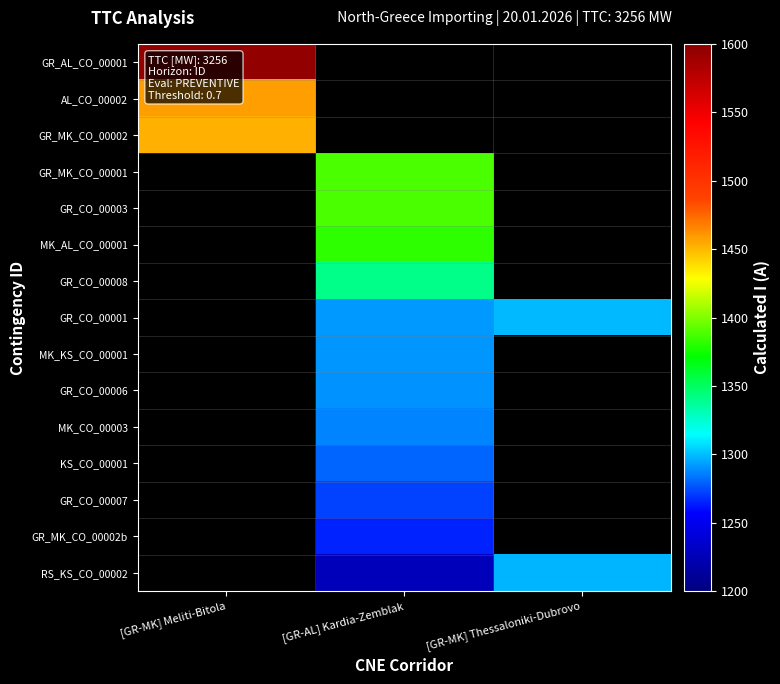

At how many categories does at least one series exceed 1466?

1